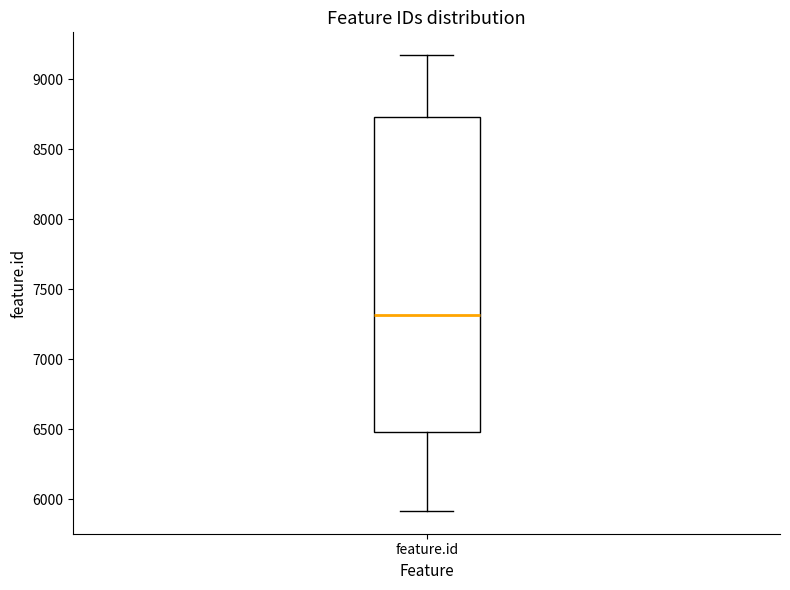

Where does the upper whisker of the box for feature.id end on the y-axis? The values are not printed on the chart, so give them approximately, as read against the axis.

9150